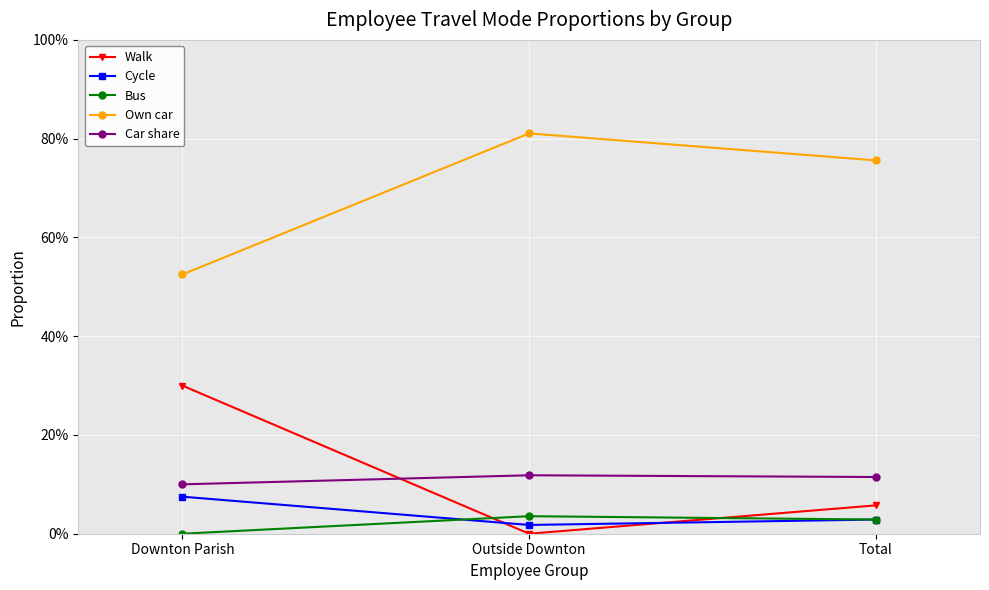

What are all the series names shown in the legend?

Walk, Cycle, Bus, Own car, Car share